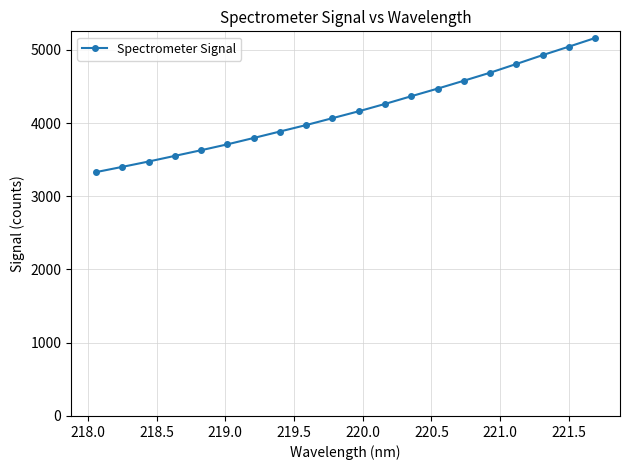

How many lines are shown in the chart?

1